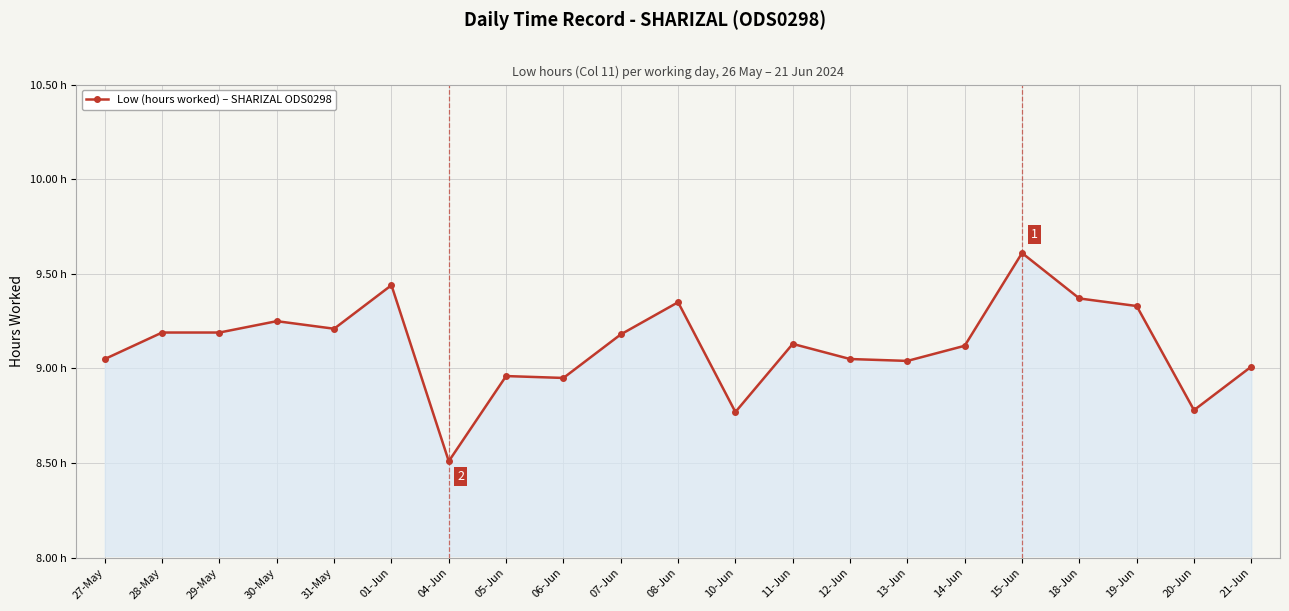

Is this an area chart (filled region under the line)?

Yes